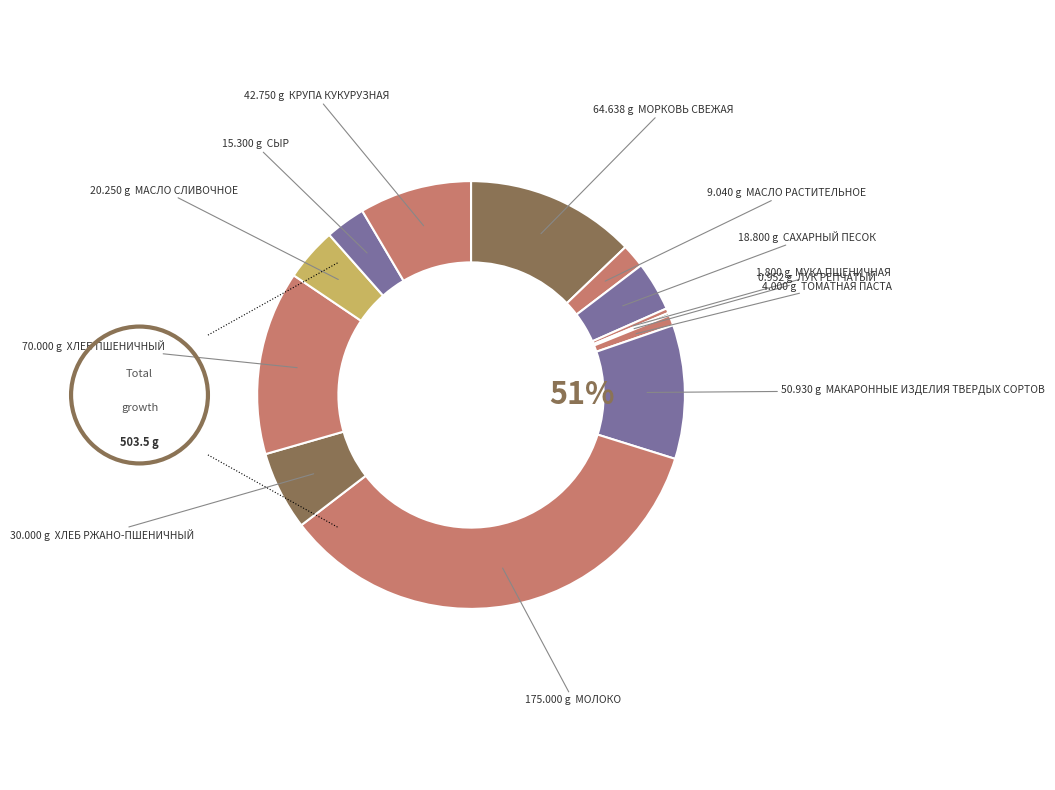

What is the ratio of the value at ХЛЕБ ПШЕНИЧНЫЙ to the value at МАСЛО СЛИВОЧНОЕ?

3.5